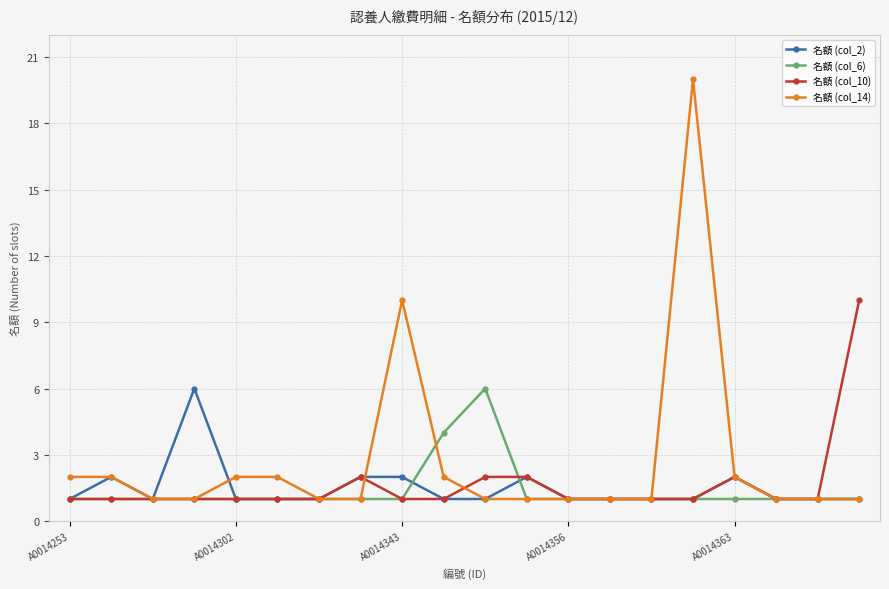

What is the difference between the second highest and second lowest values in the 名額 (col_2) series?

1